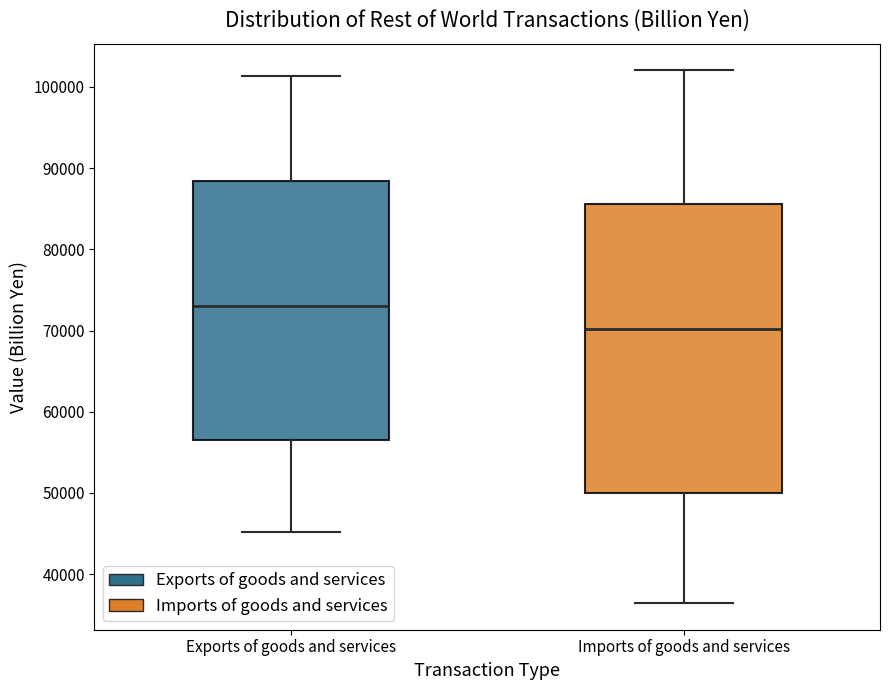

Reading left to right, transcribe this box plot: for each box, give where its median line is, the range the box spans, and where its two whiskers end, as read against the y-axis. The values are not printed on the chart, so give them approximately, as read against the axis.

Exports of goods and services: median 73000, box 57000 to 88000, whiskers 45000 to 101000
Imports of goods and services: median 70000, box 50000 to 86000, whiskers 36000 to 102000